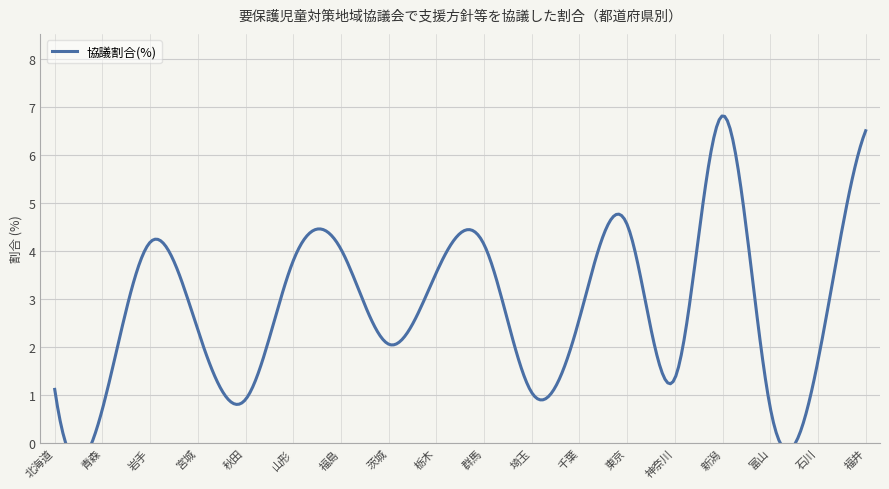

What is the value of the 15th point from the left?

6.8